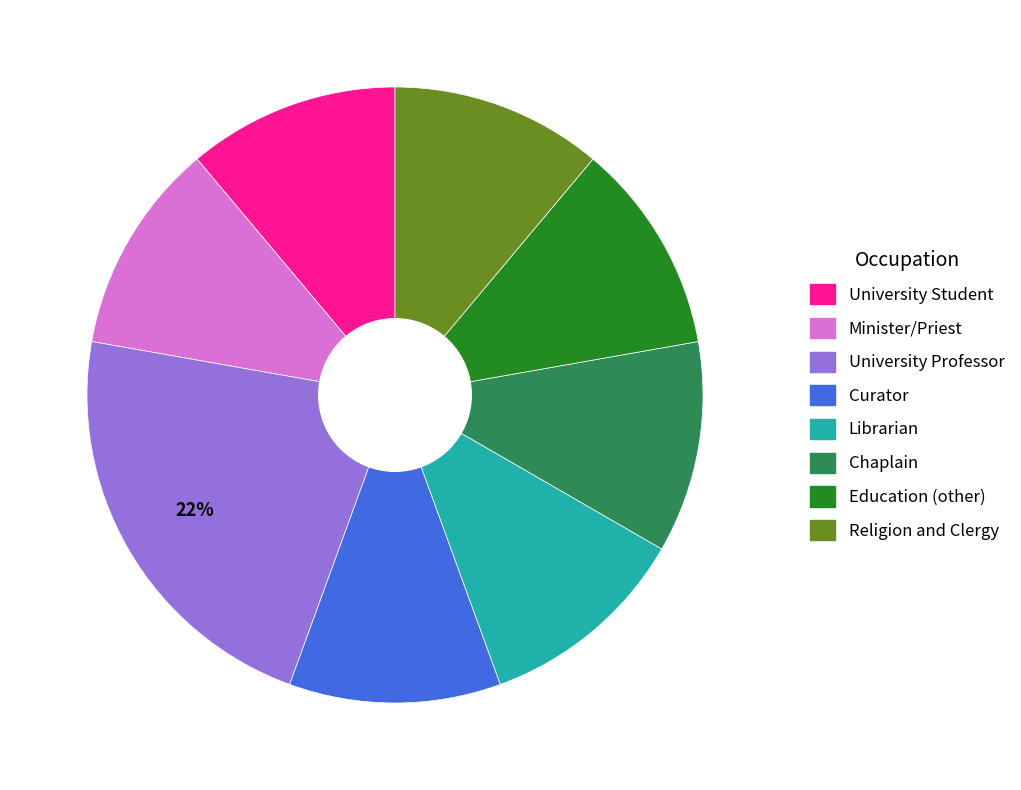

Does any single category account for the majority?

No